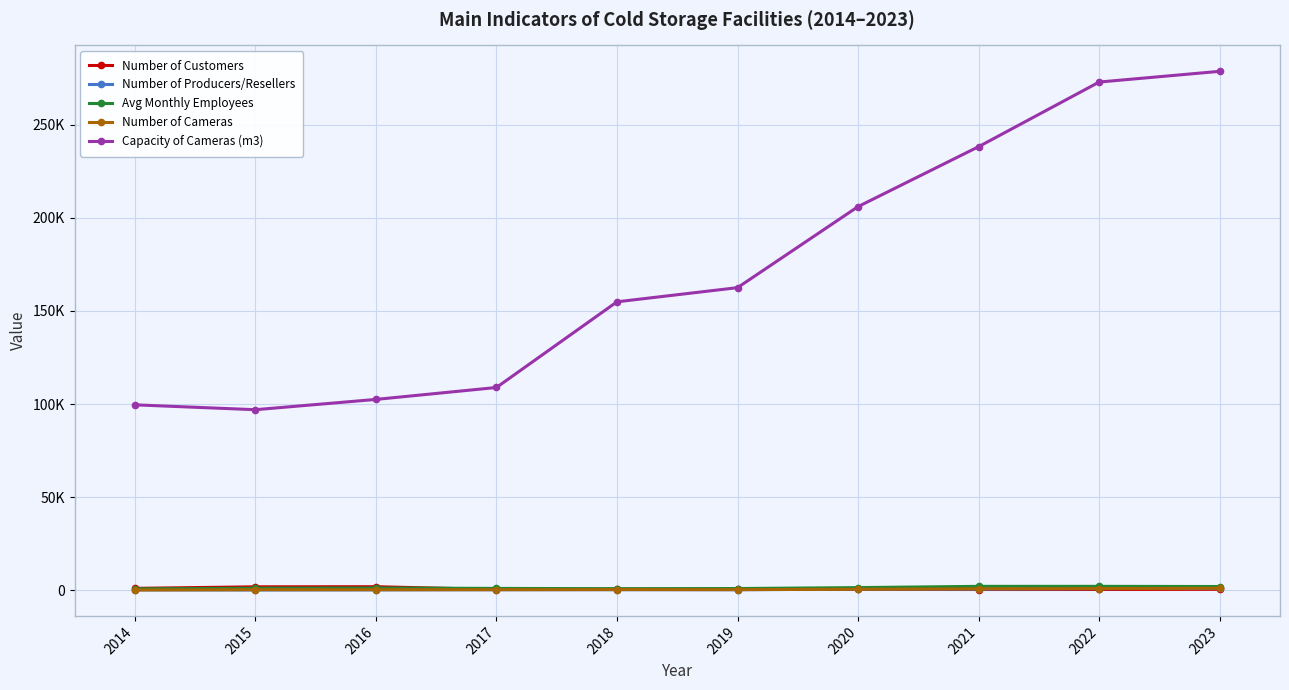

True or false: Capacity of Cameras (m3) and Avg Monthly Employees intersect in this chart.

False